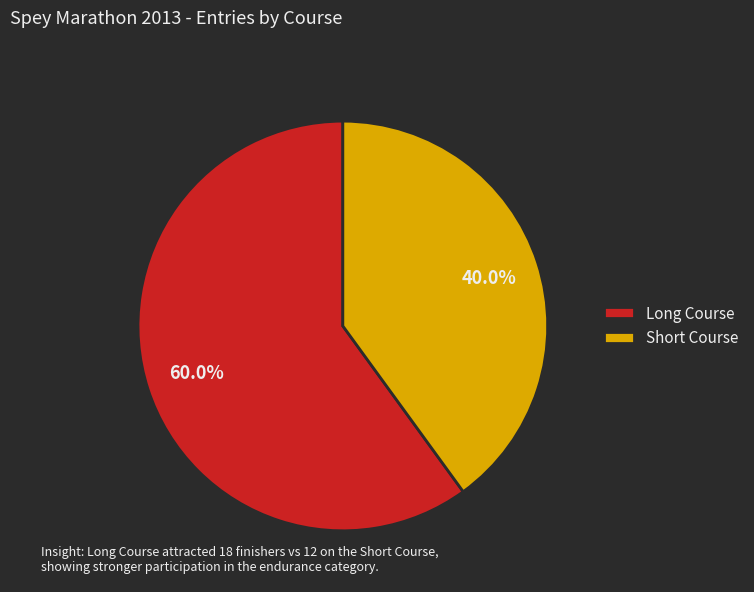

Is the sum of Short Course and Long Course greater than half?

Yes